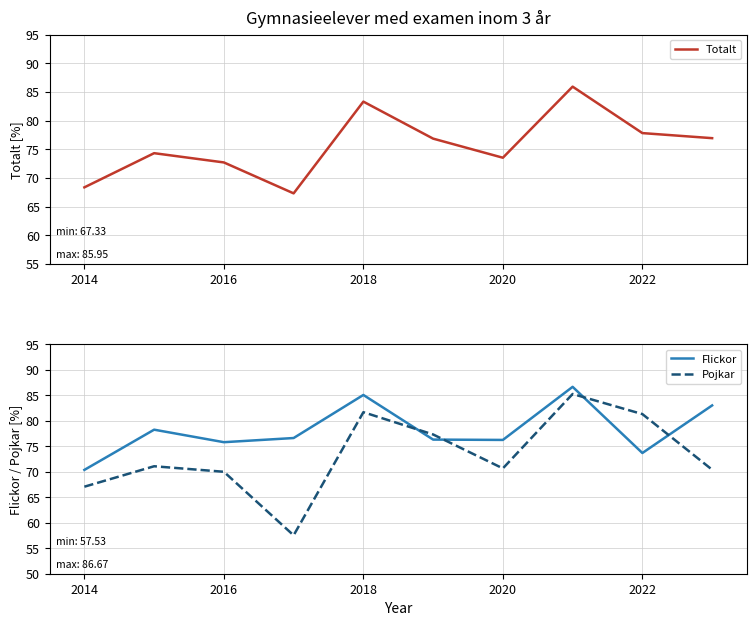

Which series ends up on top after the final intersection of Flickor and Pojkar?

Flickor